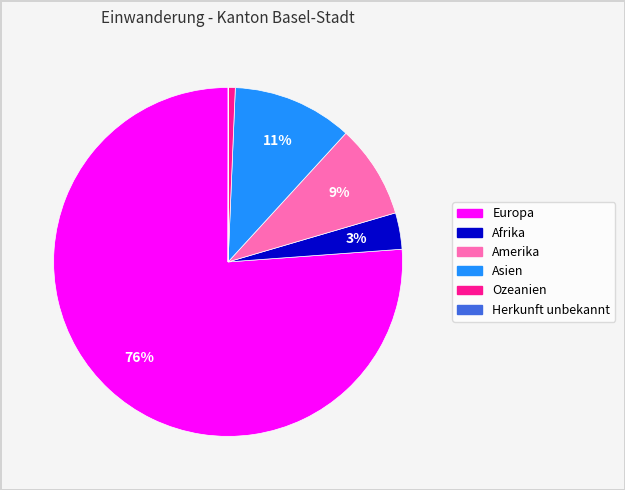

To the nearest percent, what is the difference between the largest and smallest slice percentages?

76%